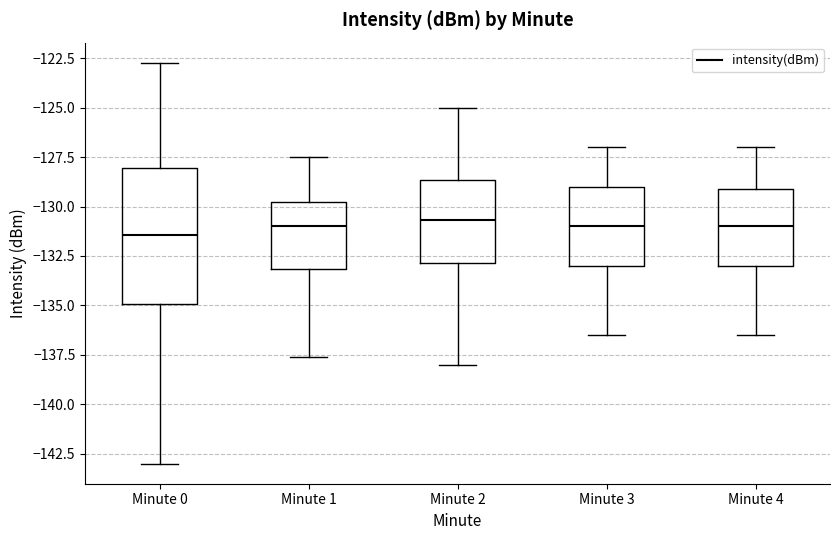

Which box is the tallest, from its lower edge to its upper edge?

Minute 0